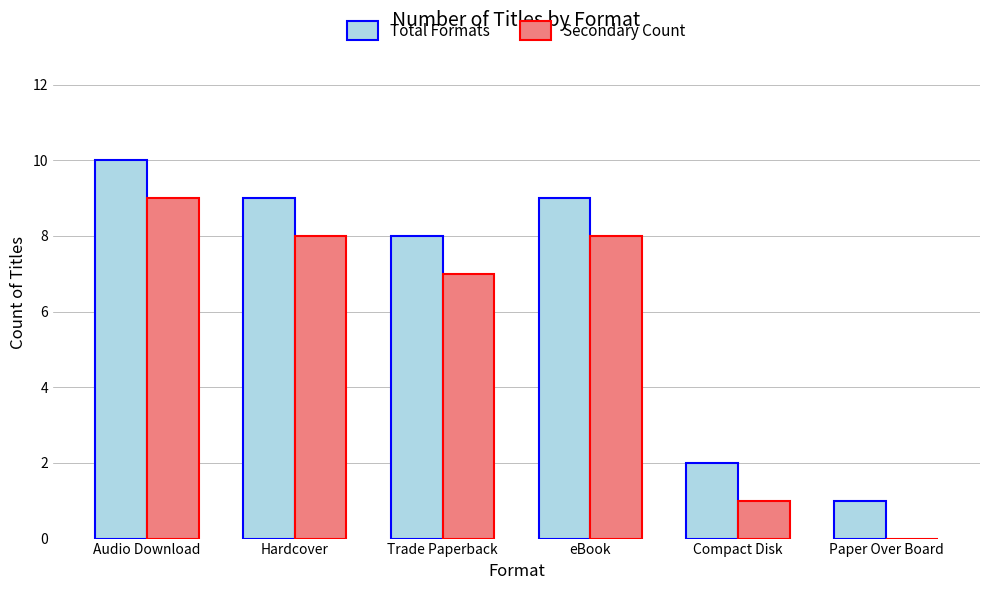

What is the maximum value shown in the chart?

10